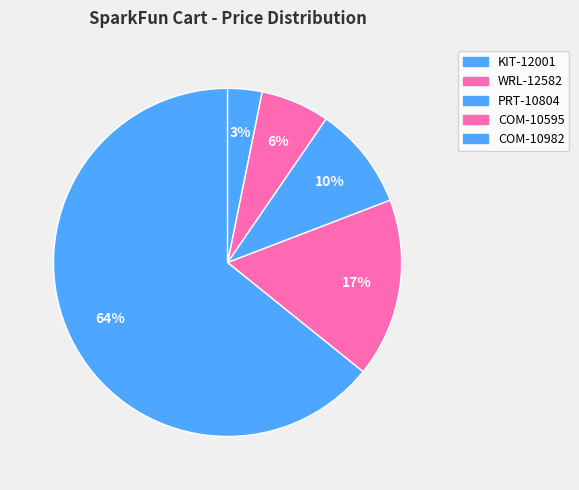

What is the largest slice in the pie chart?

KIT-12001